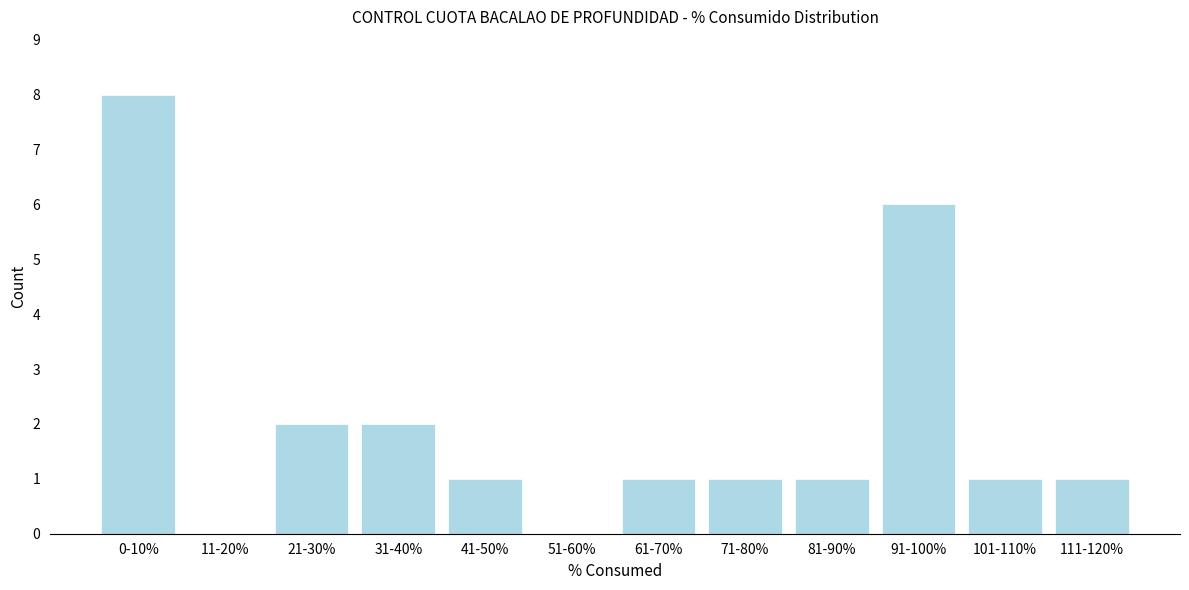

Reading left to right, list all the values displayed in this chart.

0-10%=8	11-20%=0	21-30%=2	31-40%=2	41-50%=1	51-60%=0	61-70%=1	71-80%=1	81-90%=1	91-100%=6	101-110%=1	111-120%=1